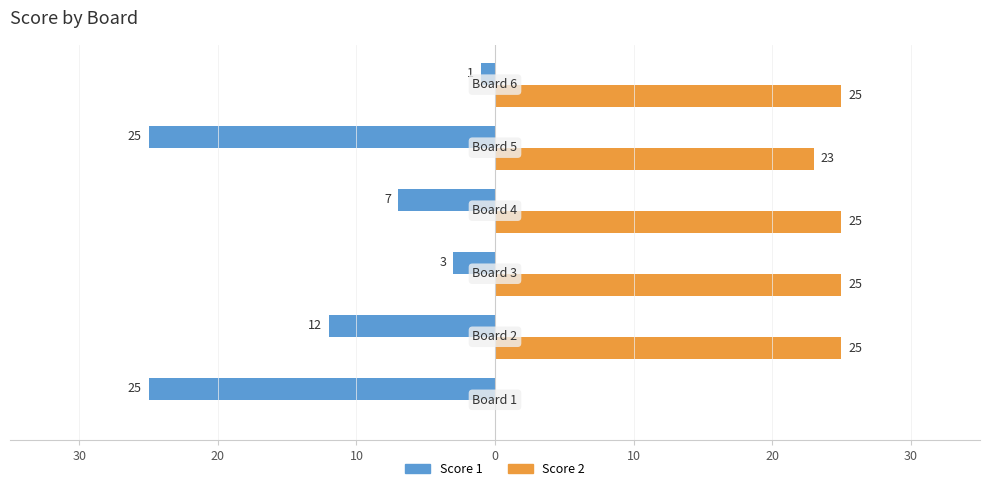

What are all the series names shown in the legend?

Score 1, Score 2